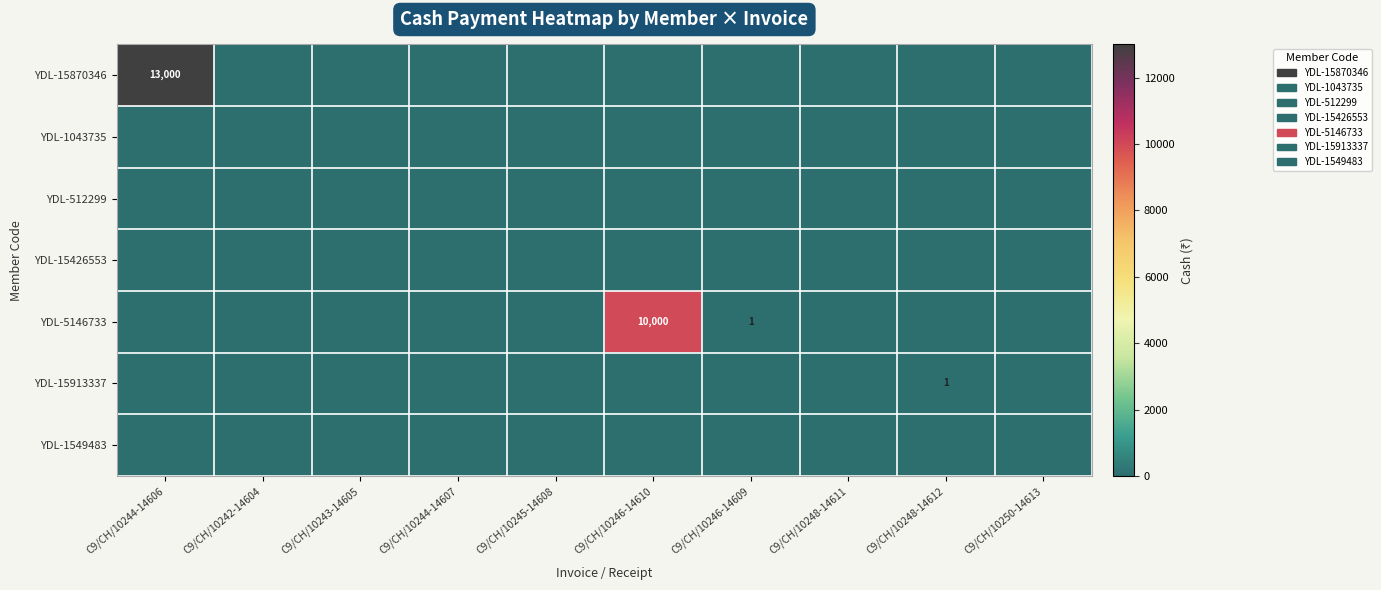

Rank the series at C9/CH/10250-14613 from highest to lowest value.

YDL-15870346, YDL-1043735, YDL-512299, YDL-15426553, YDL-5146733, YDL-15913337, YDL-1549483